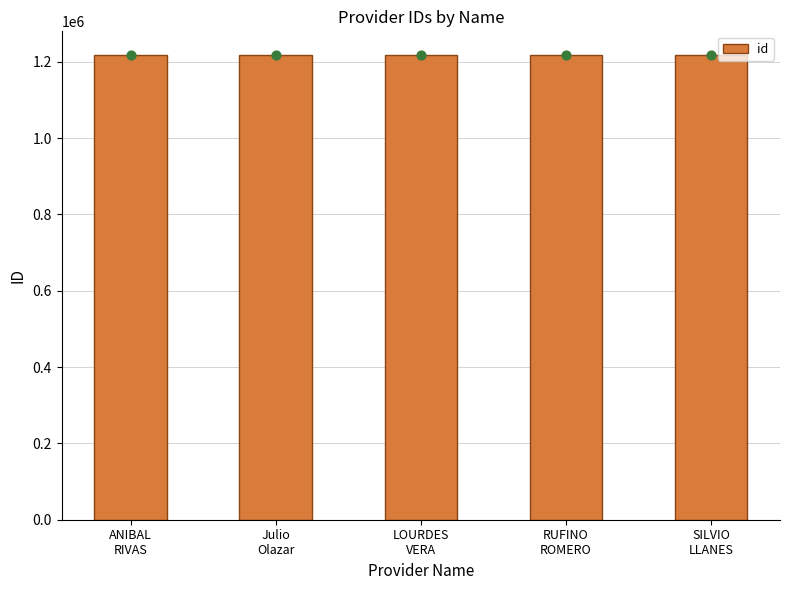

What is the change in value from RUFINO
ROMERO to SILVIO
LLANES?

-2